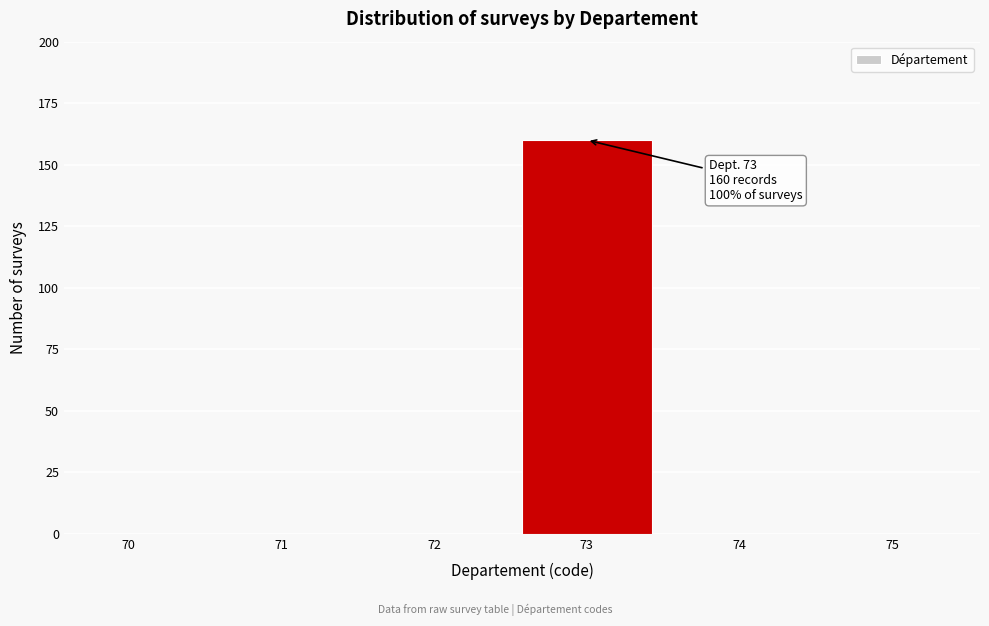

Reading right to left, extract all data points from this chart.

75=0	74=0	73=160	72=0	71=0	70=0